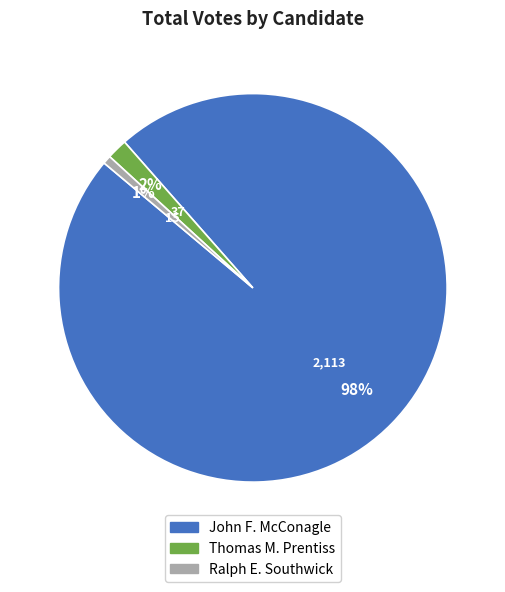

To the nearest percent, what is the average slice percentage?

33%